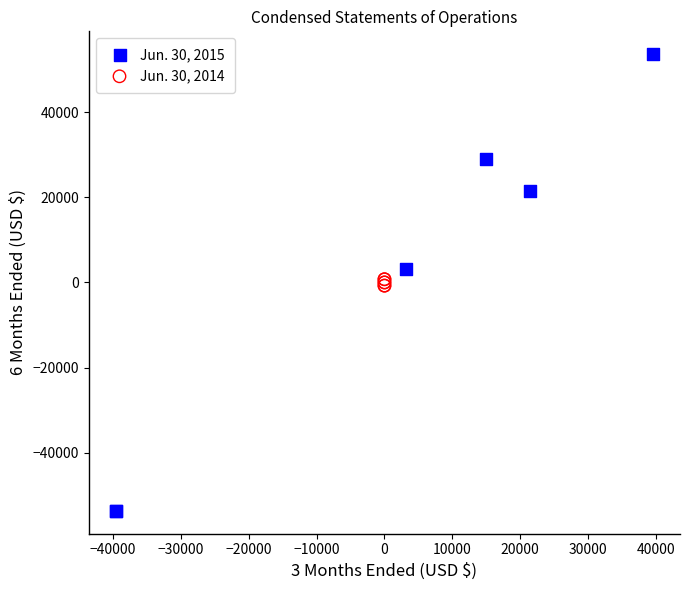

Which series contains the highest Y value?

Jun. 30, 2015